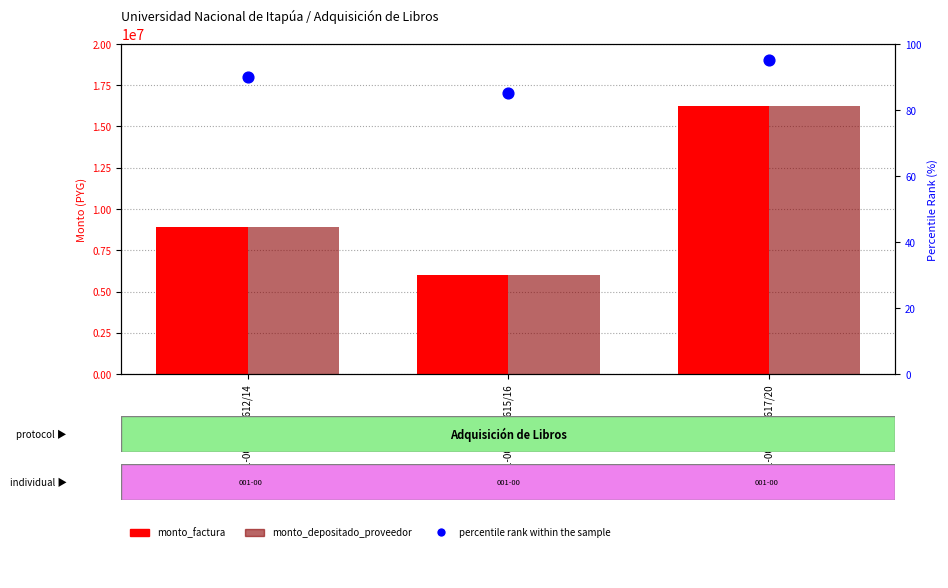

What are all the series names shown in the legend?

monto_factura, monto_depositado_proveedor, percentile rank within the sample